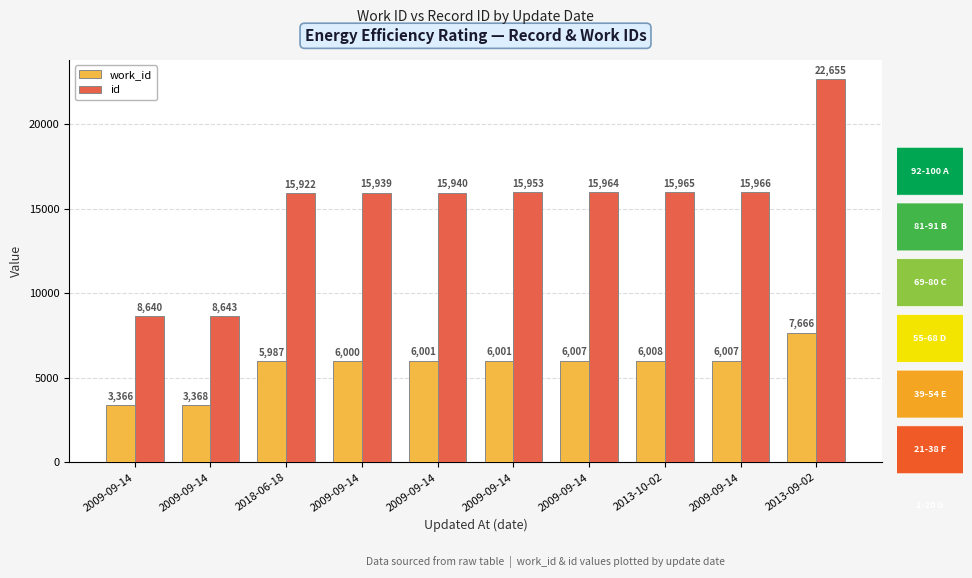

What is the value of the work_id bar at the 1st from the left?

3366